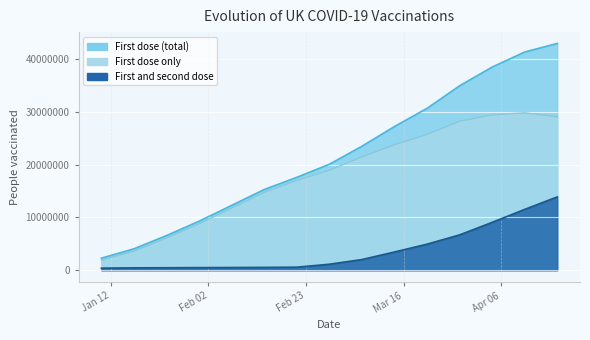

What value does the First dose only series have at 2021-02-14?

14760521